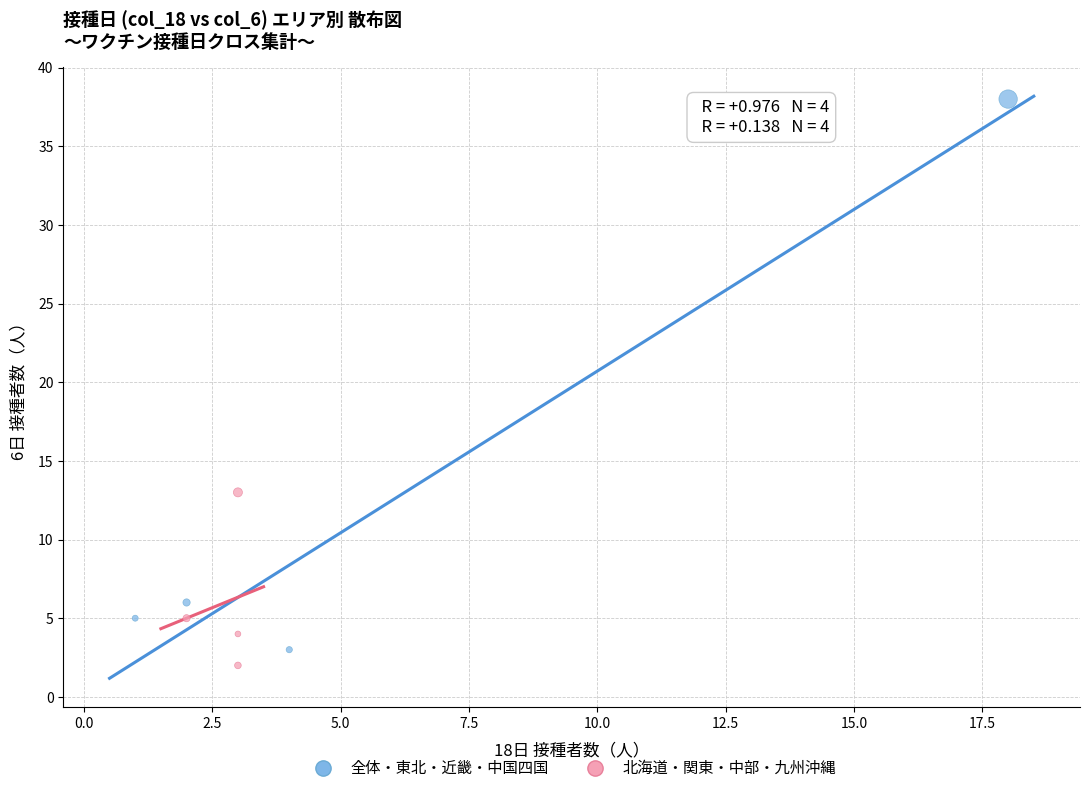

Which series has the widest spread of Y values?

全体・東北・近畿・中国四国